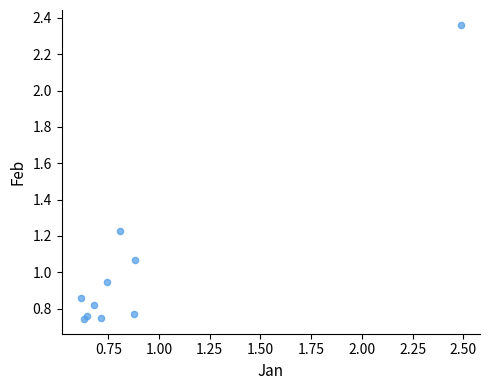

What is the range of X values (max minus min)?

1.9